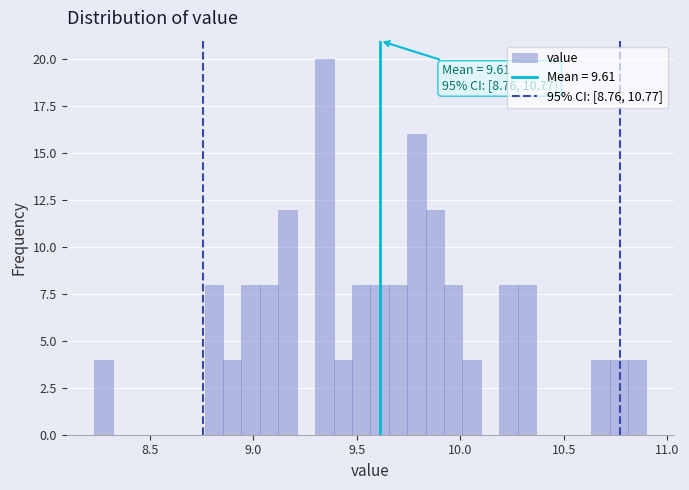

Read against the x-axis, roughly where is the centre of the tallest bar?

9.35